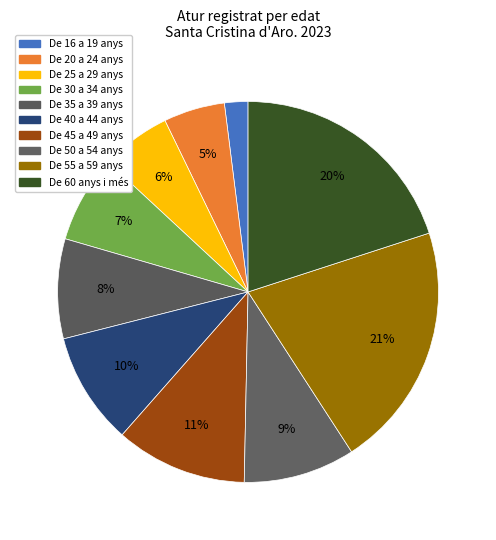

Rank the categories by value from highest to lowest.

De 55 a 59 anys, De 60 anys i més, De 45 a 49 anys, De 40 a 44 anys, De 50 a 54 anys, De 35 a 39 anys, De 30 a 34 anys, De 25 a 29 anys, De 20 a 24 anys, De 16 a 19 anys